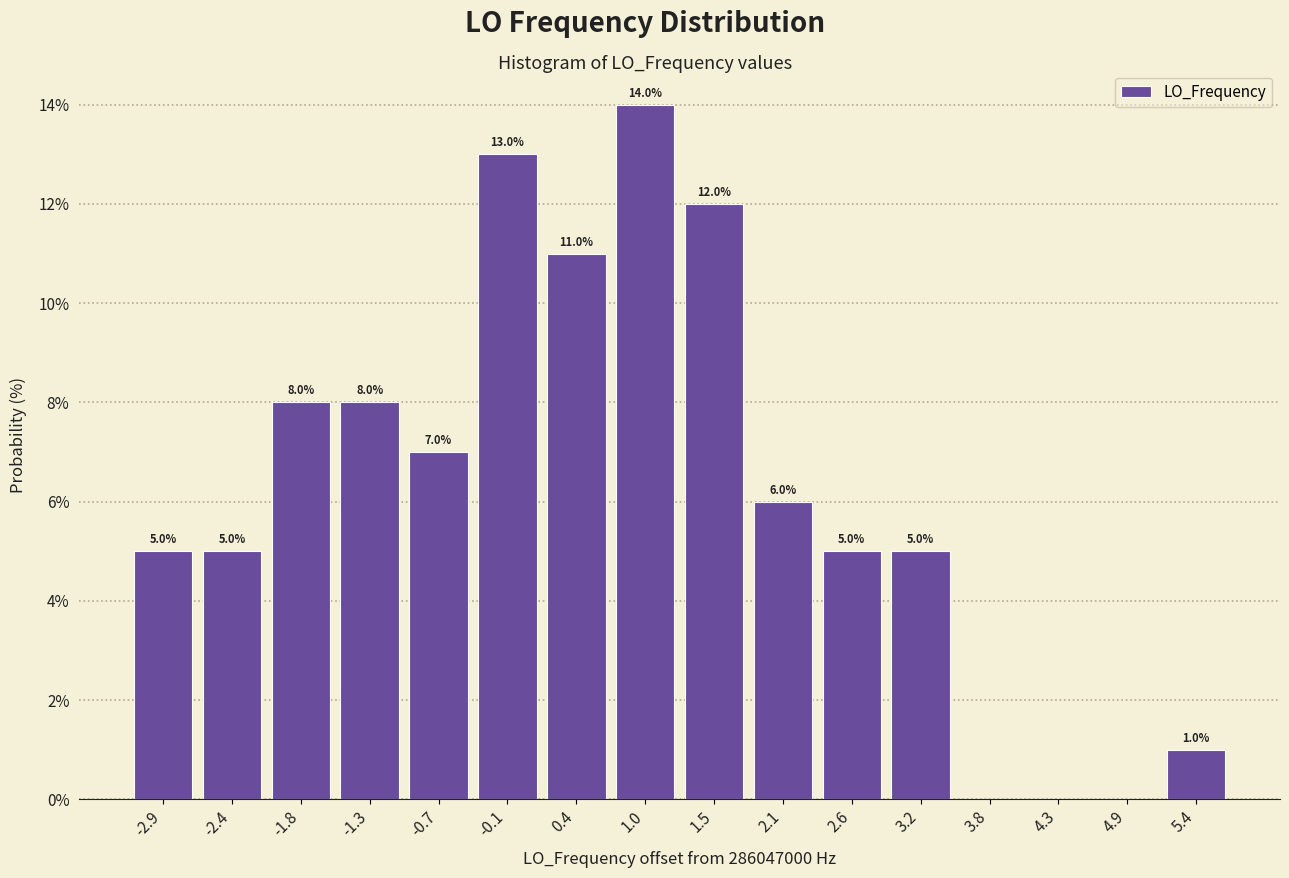

Reading left to right, transcribe all the data shown in this chart.

-2.9=5.0	-2.4=5.0	-1.8=8.0	-1.3=8.0	-0.7=7.0	-0.1=13.0	0.4=11.0	1.0=14.0	1.5=12.0	2.1=6.0	2.6=5.0	3.2=5.0	3.8=0.0	4.3=0.0	4.9=0.0	5.4=1.0